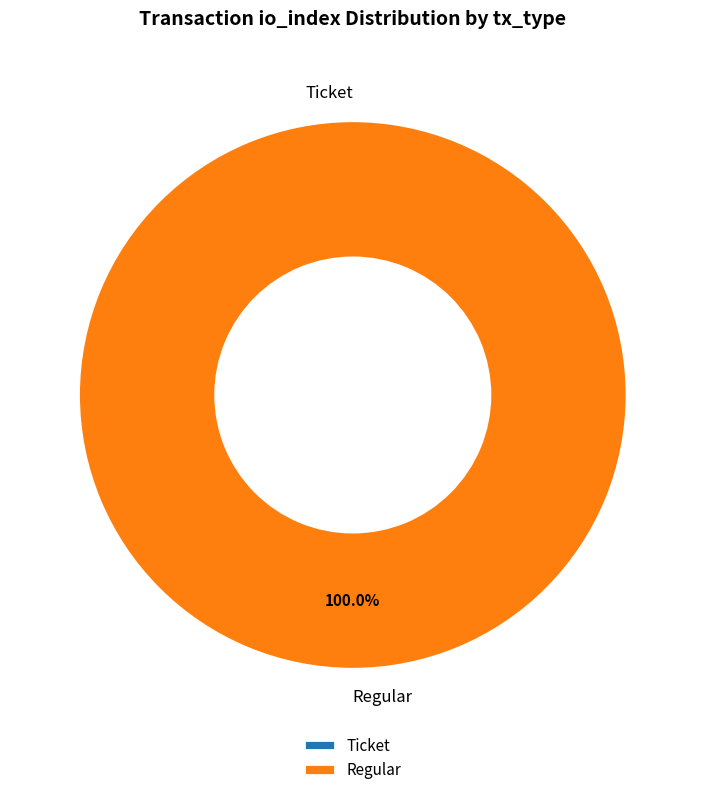

Which slice is the largest?

Regular (io_index=23)